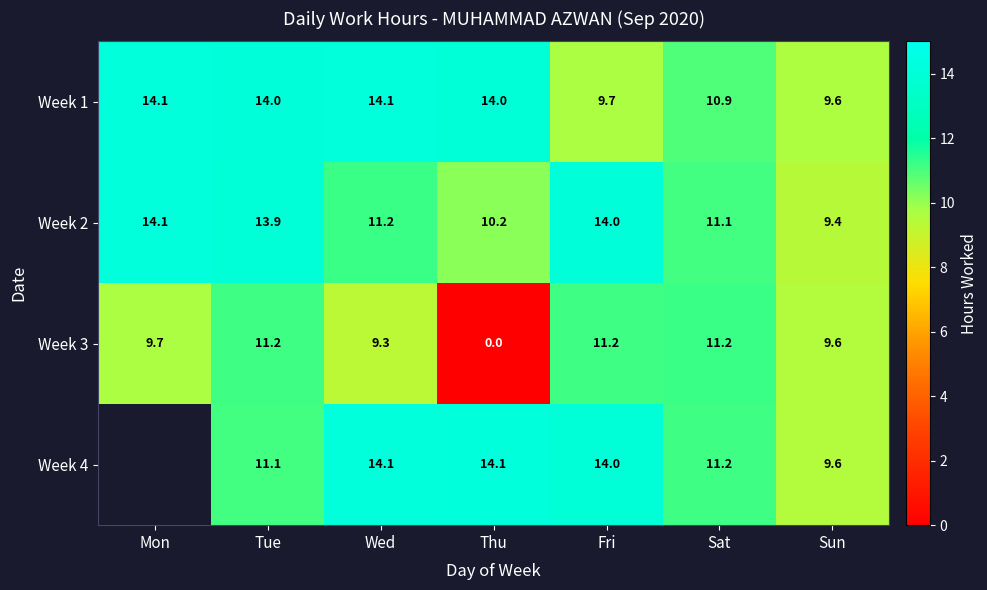

What is the spread (max minus min) of values at Wed?

4.8